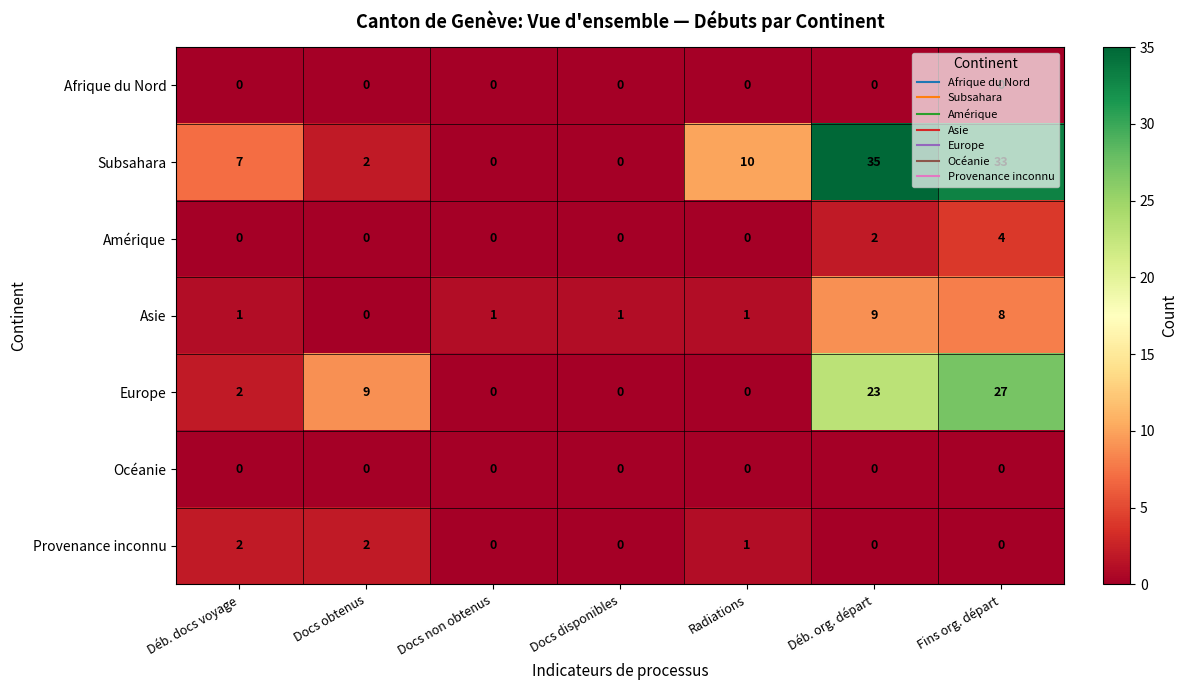

At which label is Amérique closest to 2?

Déb. org. départ